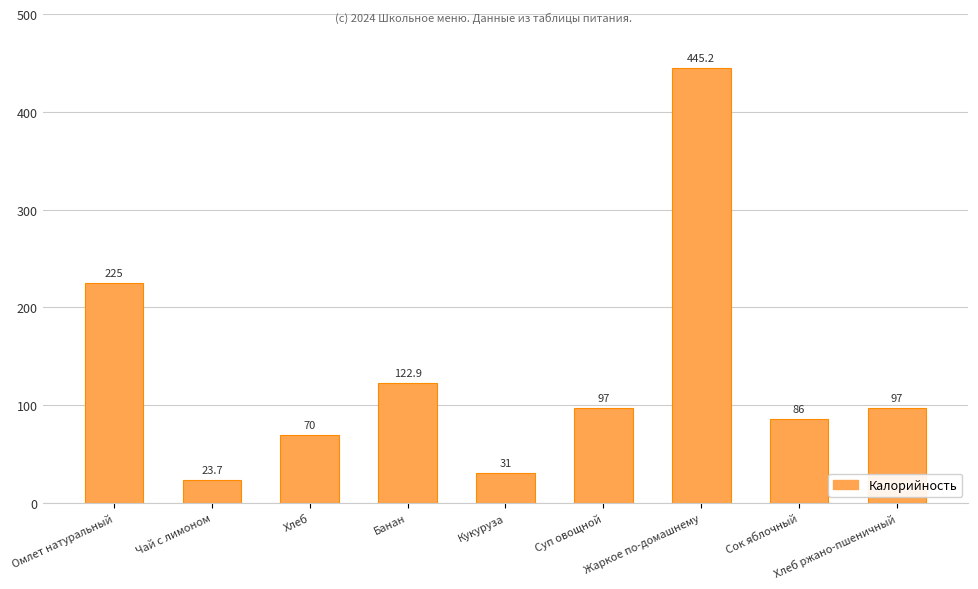

What position from the left is Хлеб ржано-пшеничный?

9